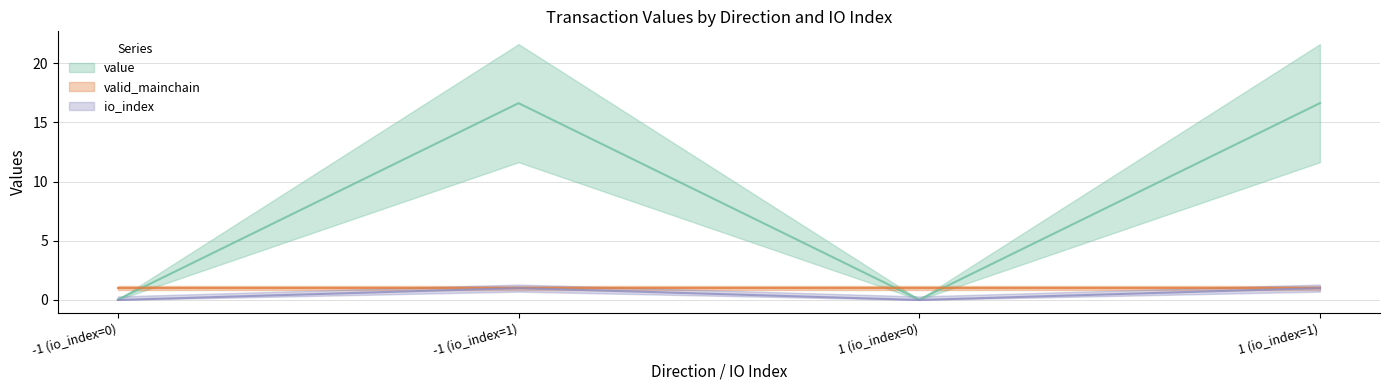

True or false: value has more than 2 points higher than both neighbors.

False